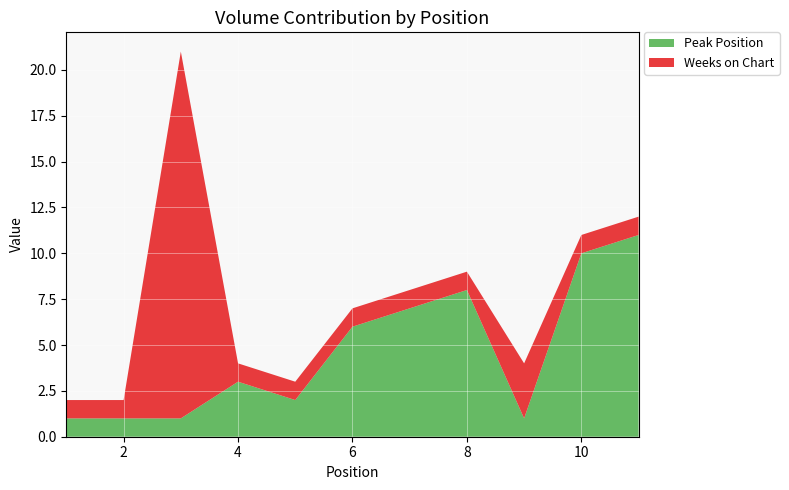

Reading left to right, extract all data points from this chart.

Peak Position: 1=1	2=1	3=1	4=3	5=2	6=6	7=7	8=8	9=1	10=10	11=11
Weeks on Chart: 1=1	2=1	3=20	4=1	5=1	6=1	7=1	8=1	9=3	10=1	11=1